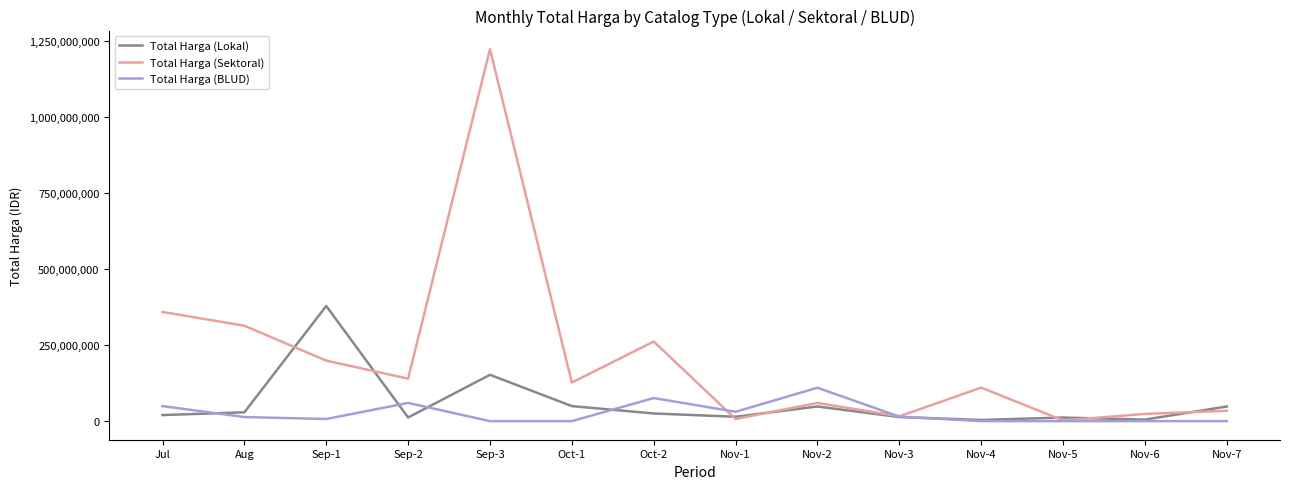

What is the maximum value for Total Harga (BLUD)?

110000000